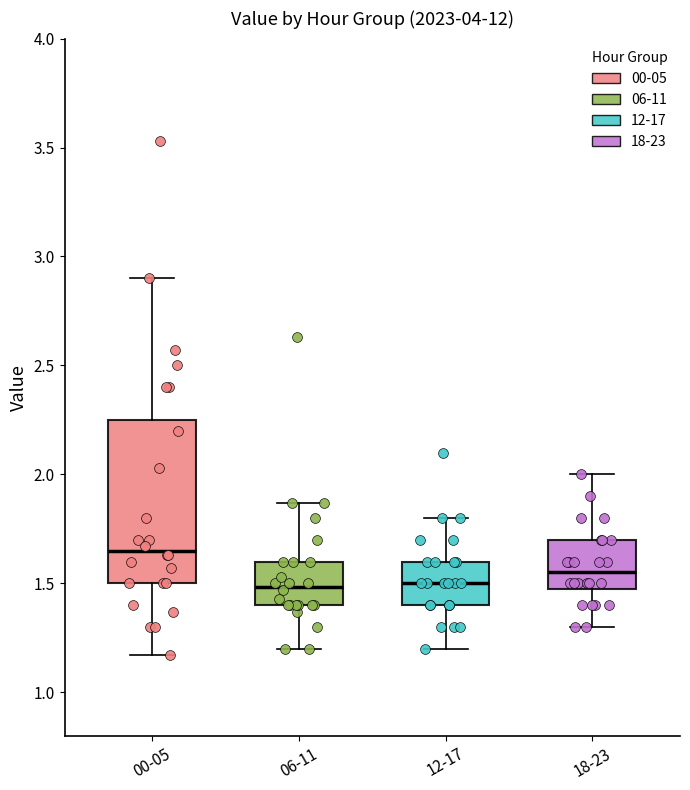

Where is the upper edge of the box for 18-23 on the y-axis? The values are not printed on the chart, so give them approximately, as read against the axis.

1.70